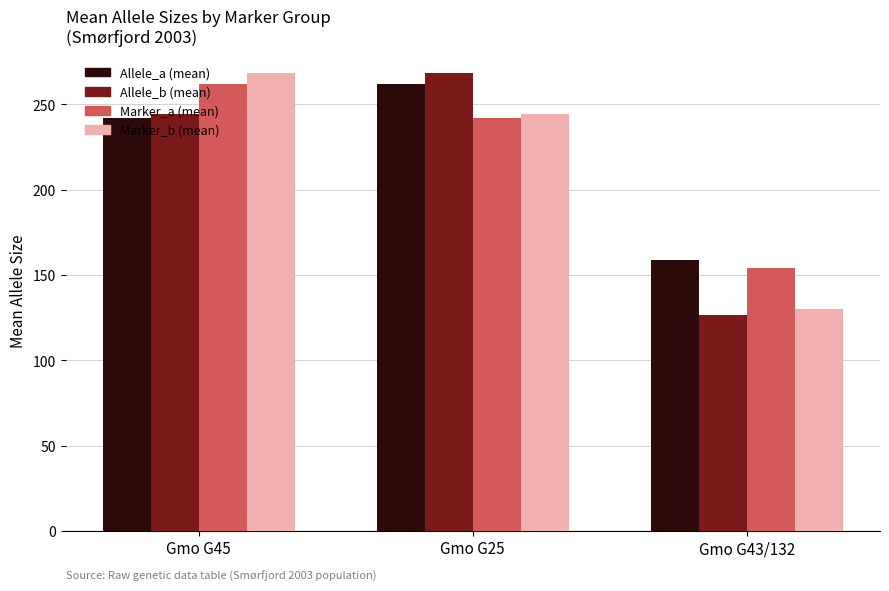

How many groups of bars are there?

3